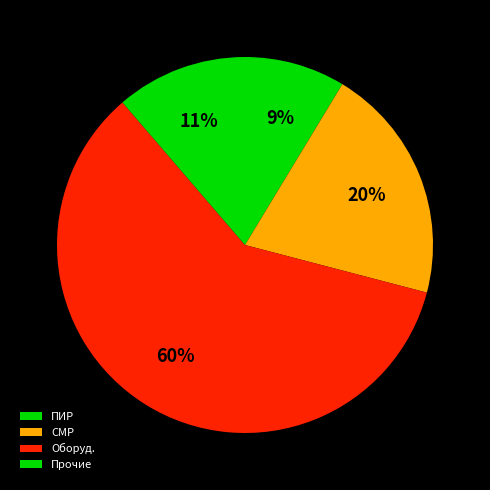

What is the smallest slice in the pie chart?

ПИР